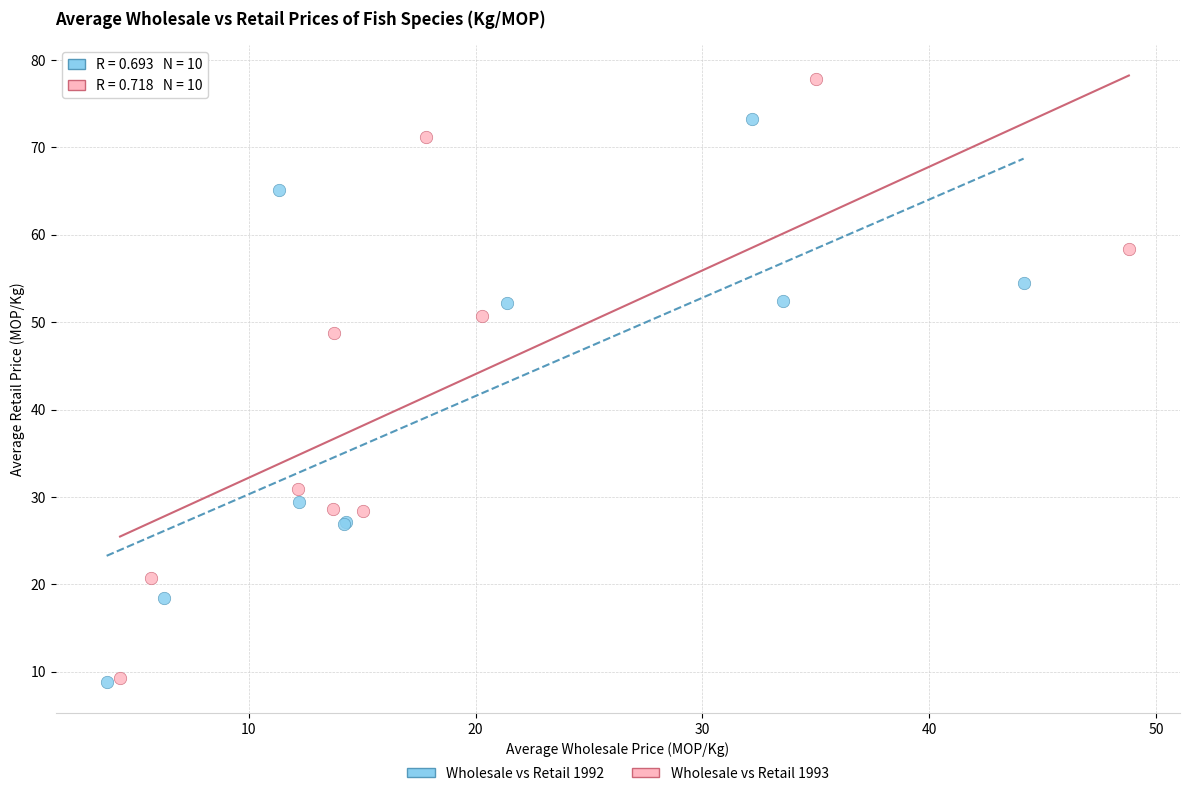

Which series reaches the maximum Y coordinate?

Wholesale vs Retail 1993